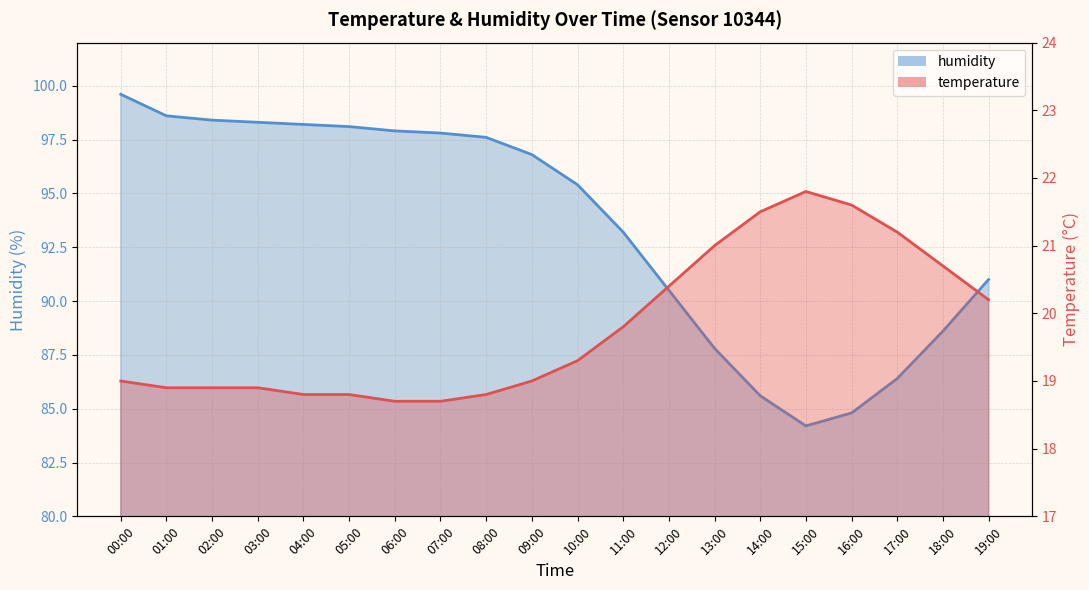

Reading right to left, list all the values displayed in this chart.

temperature: 20.2	20.7	21.2	21.6	21.8	21.5	21.0	20.4	19.8	19.3	19.0	18.8	18.7	18.7	18.8	18.8	18.9	18.9	18.9	19.0
humidity: 91.0	88.6	86.4	84.8	84.2	85.6	87.8	90.5	93.2	95.4	96.8	97.6	97.8	97.9	98.1	98.2	98.3	98.4	98.6	99.6